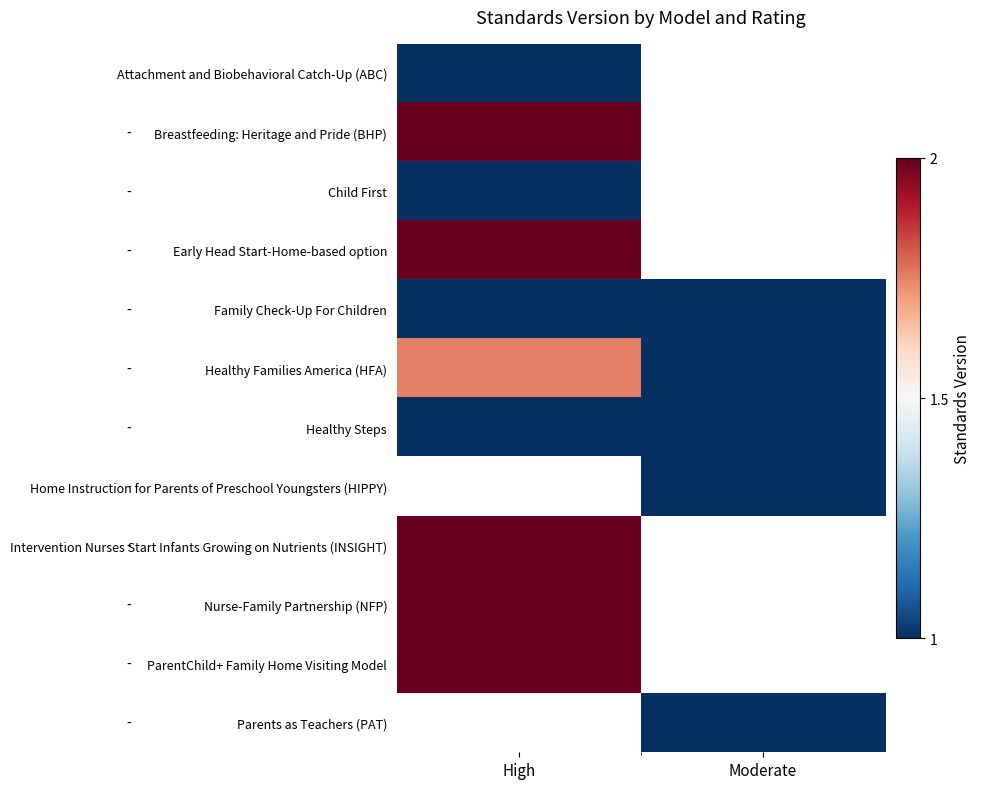

What is the maximum value shown in the chart?

2.0